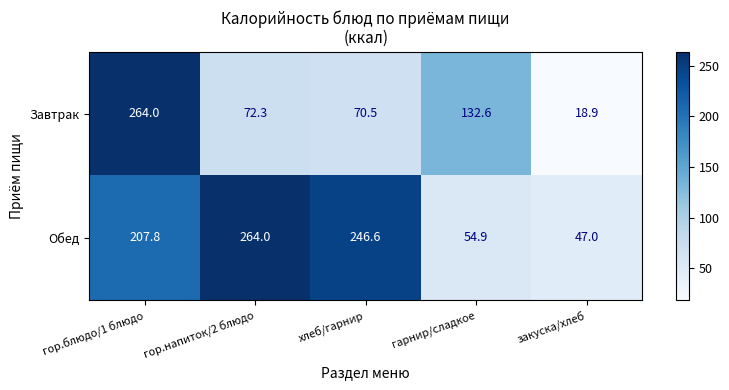

Which series changed the most between хлеб/гарнир and гарнир/сладкое?

Обед